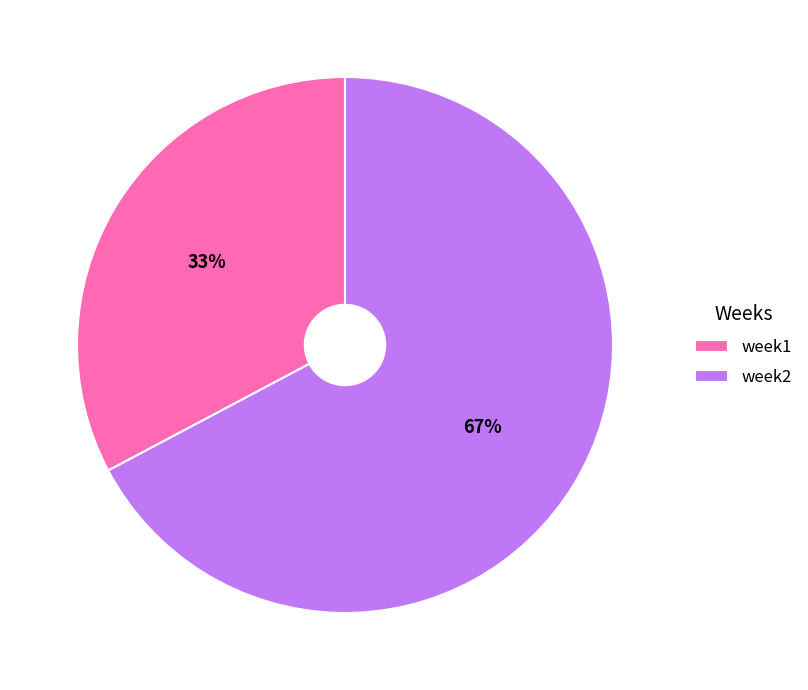

Is it true that week2 is 60% of the pie?

False